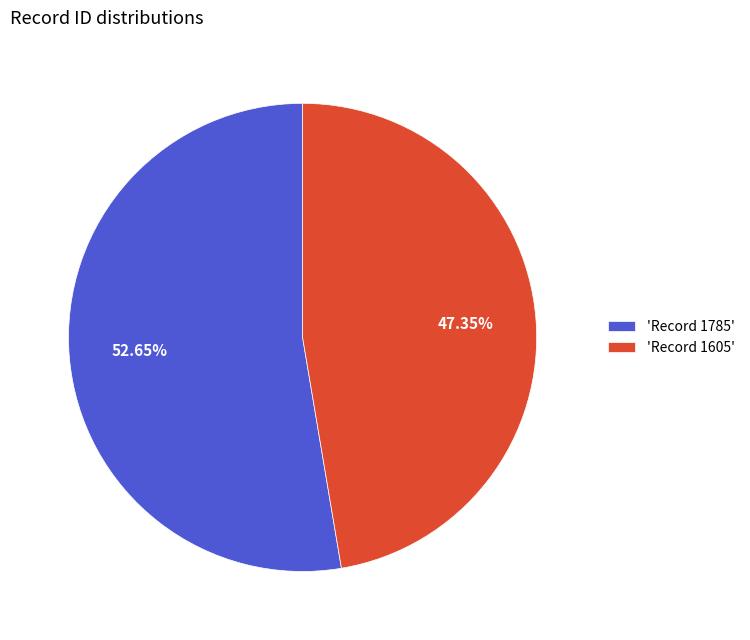

To the nearest percent, what is the average slice percentage?

50%